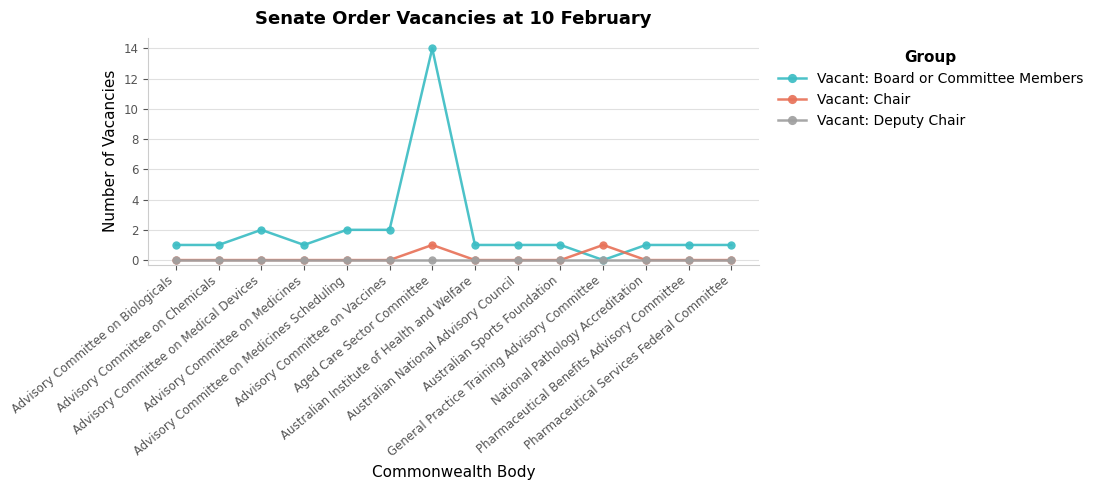

Reading left to right, what are all the values shown in this chart?

Vacant: Board or Committee Members: Advisory Committee on Biologicals=1	Advisory Committee on Chemicals=1	Advisory Committee on Medical Devices=2	Advisory Committee on Medicines=1	Advisory Committee on Medicines Scheduling=2	Advisory Committee on Vaccines=2	Aged Care Sector Committee=14	Australian Institute of Health and Welfare=1	Australian National Advisory Council=1	Australian Sports Foundation=1	General Practice Training Advisory Committee=0	National Pathology Accreditation=1	Pharmaceutical Benefits Advisory Committee=1	Pharmaceutical Services Federal Committee=1
Vacant: Chair: Advisory Committee on Biologicals=0	Advisory Committee on Chemicals=0	Advisory Committee on Medical Devices=0	Advisory Committee on Medicines=0	Advisory Committee on Medicines Scheduling=0	Advisory Committee on Vaccines=0	Aged Care Sector Committee=1	Australian Institute of Health and Welfare=0	Australian National Advisory Council=0	Australian Sports Foundation=0	General Practice Training Advisory Committee=1	National Pathology Accreditation=0	Pharmaceutical Benefits Advisory Committee=0	Pharmaceutical Services Federal Committee=0
Vacant: Deputy Chair: Advisory Committee on Biologicals=0	Advisory Committee on Chemicals=0	Advisory Committee on Medical Devices=0	Advisory Committee on Medicines=0	Advisory Committee on Medicines Scheduling=0	Advisory Committee on Vaccines=0	Aged Care Sector Committee=0	Australian Institute of Health and Welfare=0	Australian National Advisory Council=0	Australian Sports Foundation=0	General Practice Training Advisory Committee=0	National Pathology Accreditation=0	Pharmaceutical Benefits Advisory Committee=0	Pharmaceutical Services Federal Committee=0